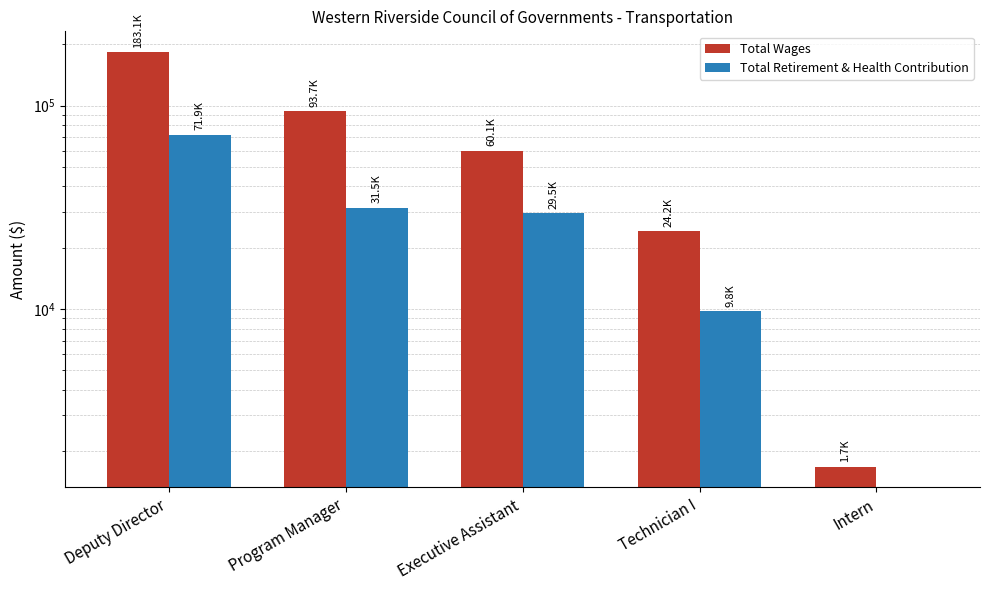

What are all the series names shown in the legend?

Total Wages, Total Retirement & Health Contribution